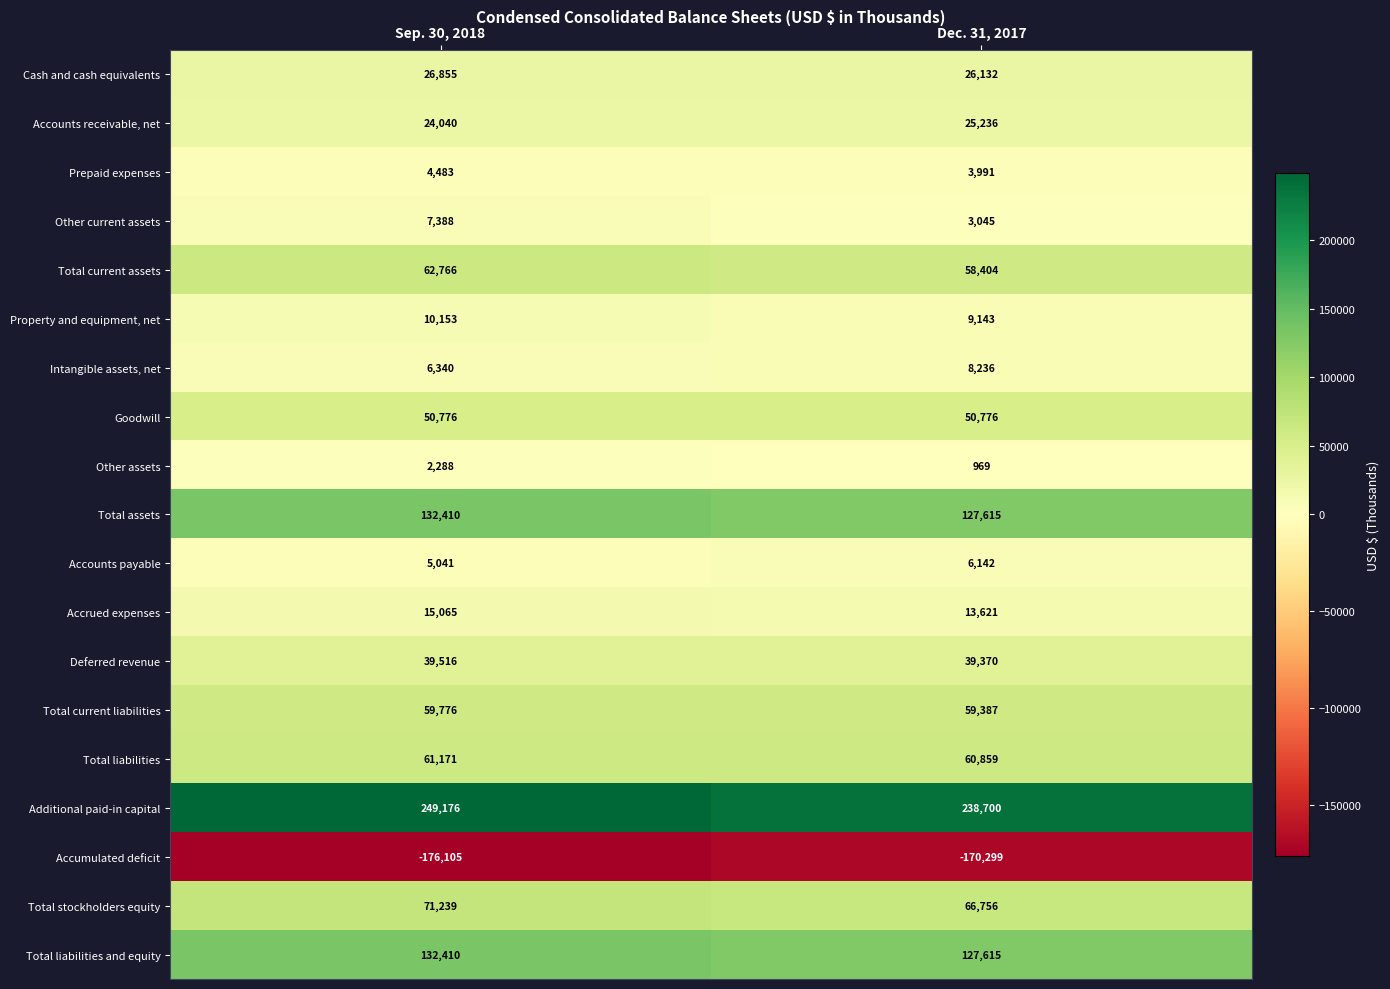

List the labels in order of Accumulated deficit value, largest first.

Dec. 31, 2017, Sep. 30, 2018